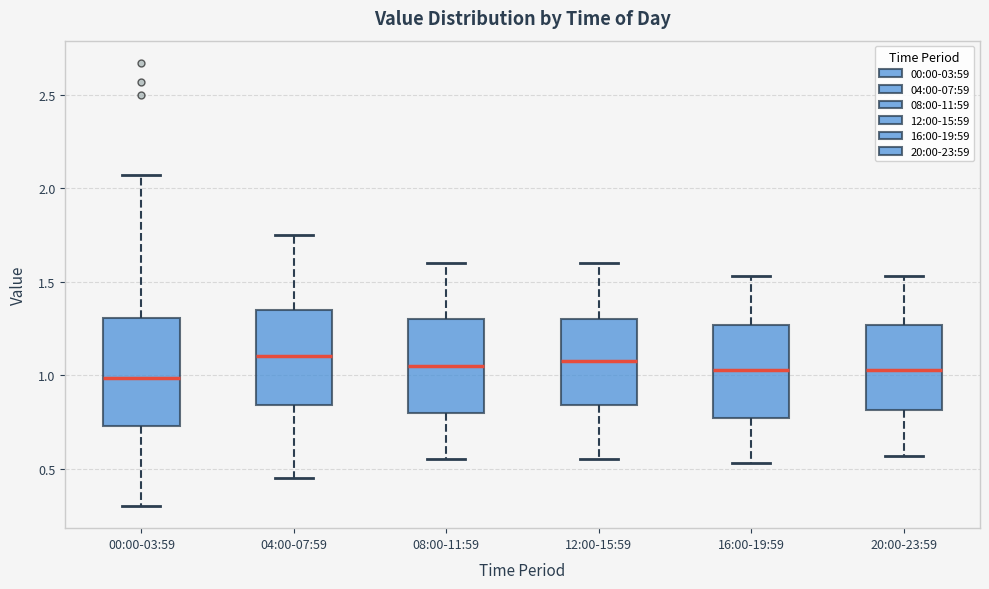

Comparing the boxes themselves (not the whiskers), which one is the tallest?

00:00-03:59